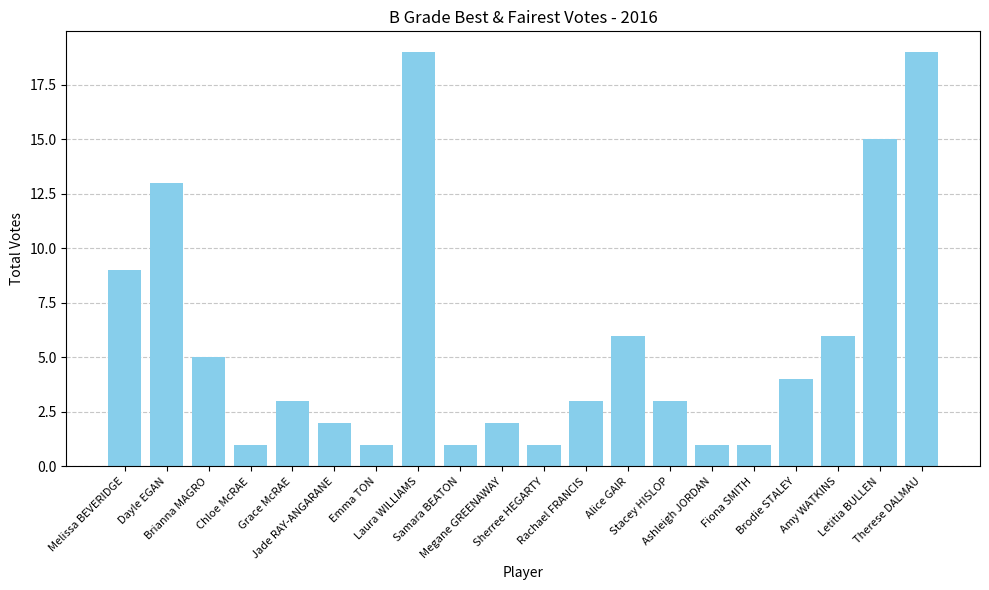

What is the average value?

6